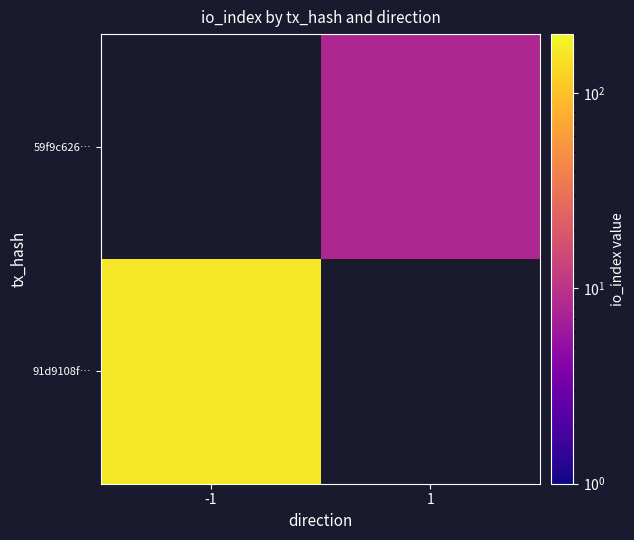

Which series has the widest spread of values?

91d9108f…